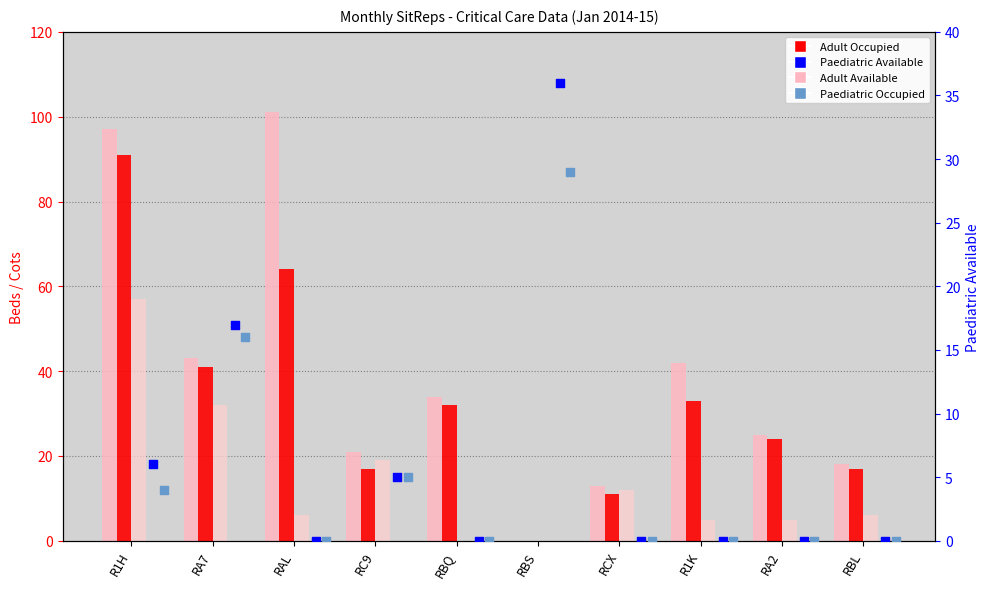

Which series has the largest total across all categories?

Adult Available